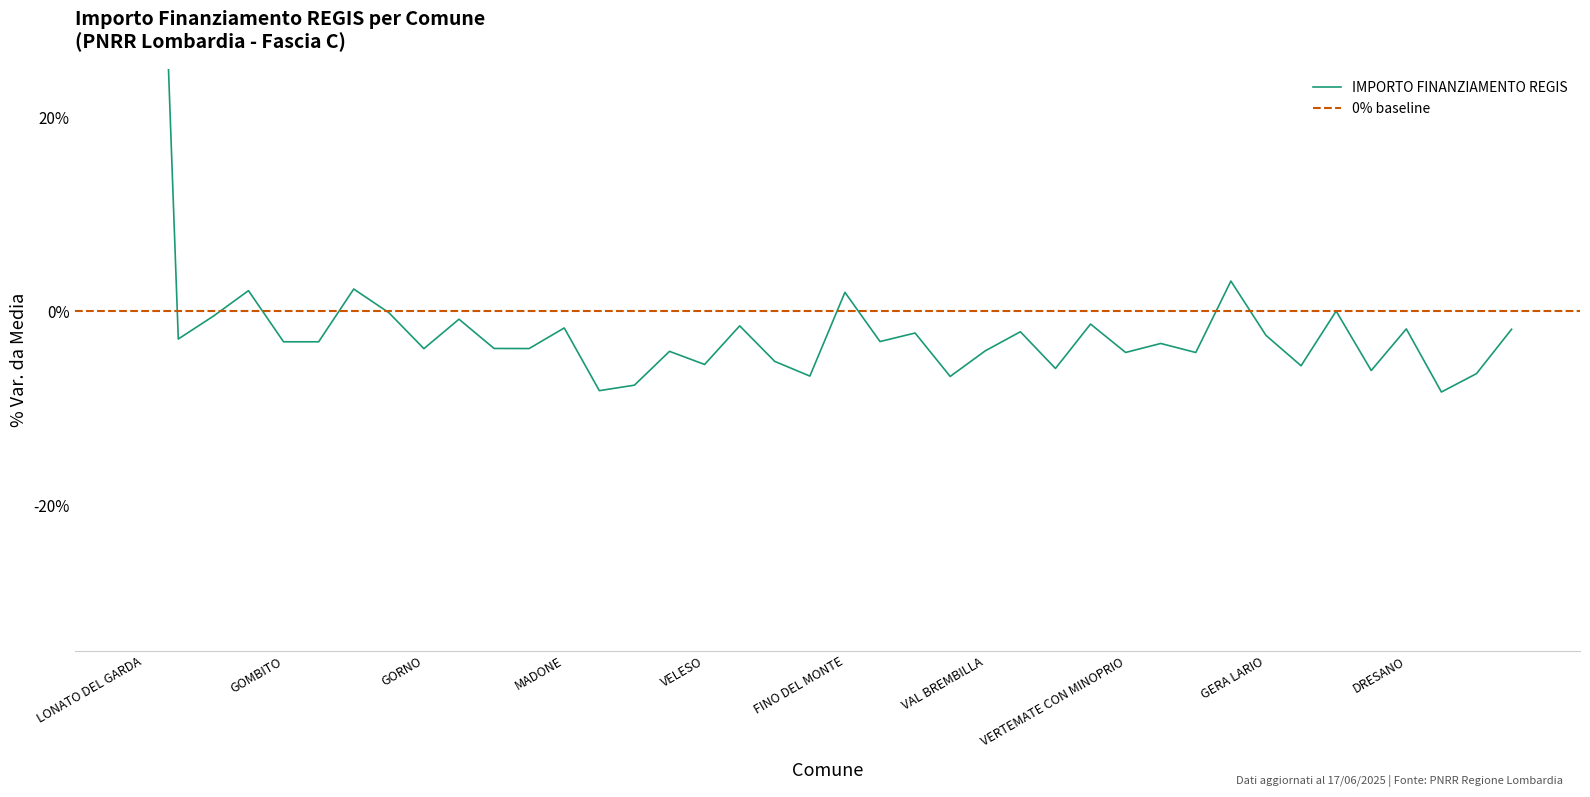

How many lines are shown in the chart?

1